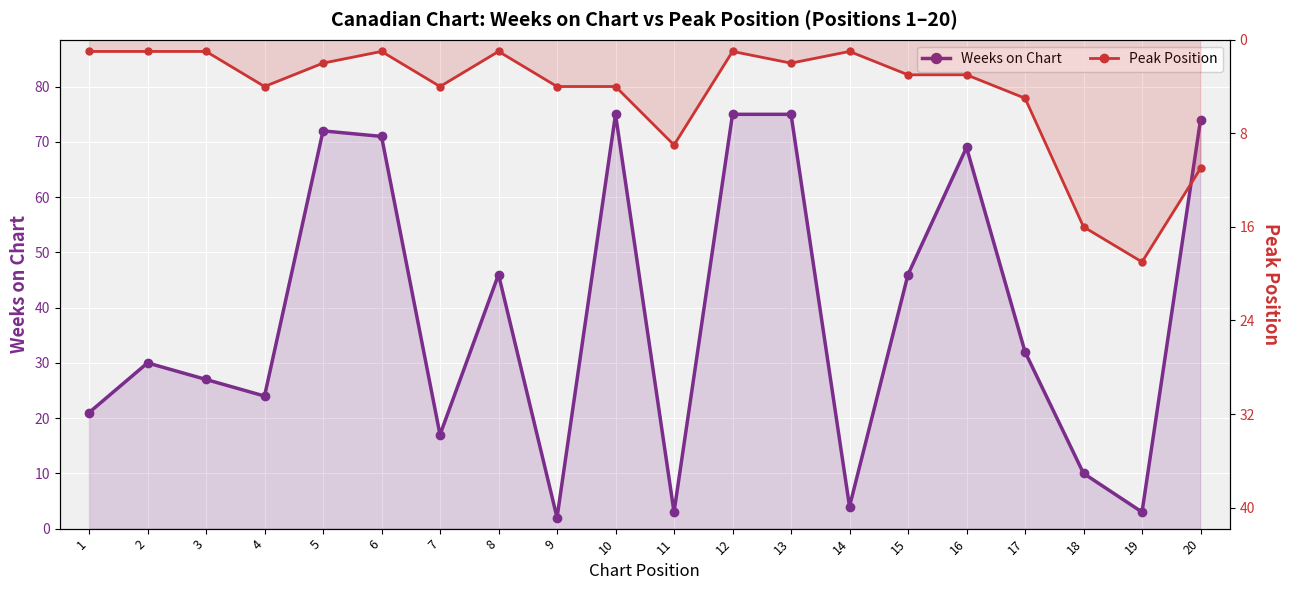

Between 11 and 15, which series saw the biggest shift?

Weeks on Chart